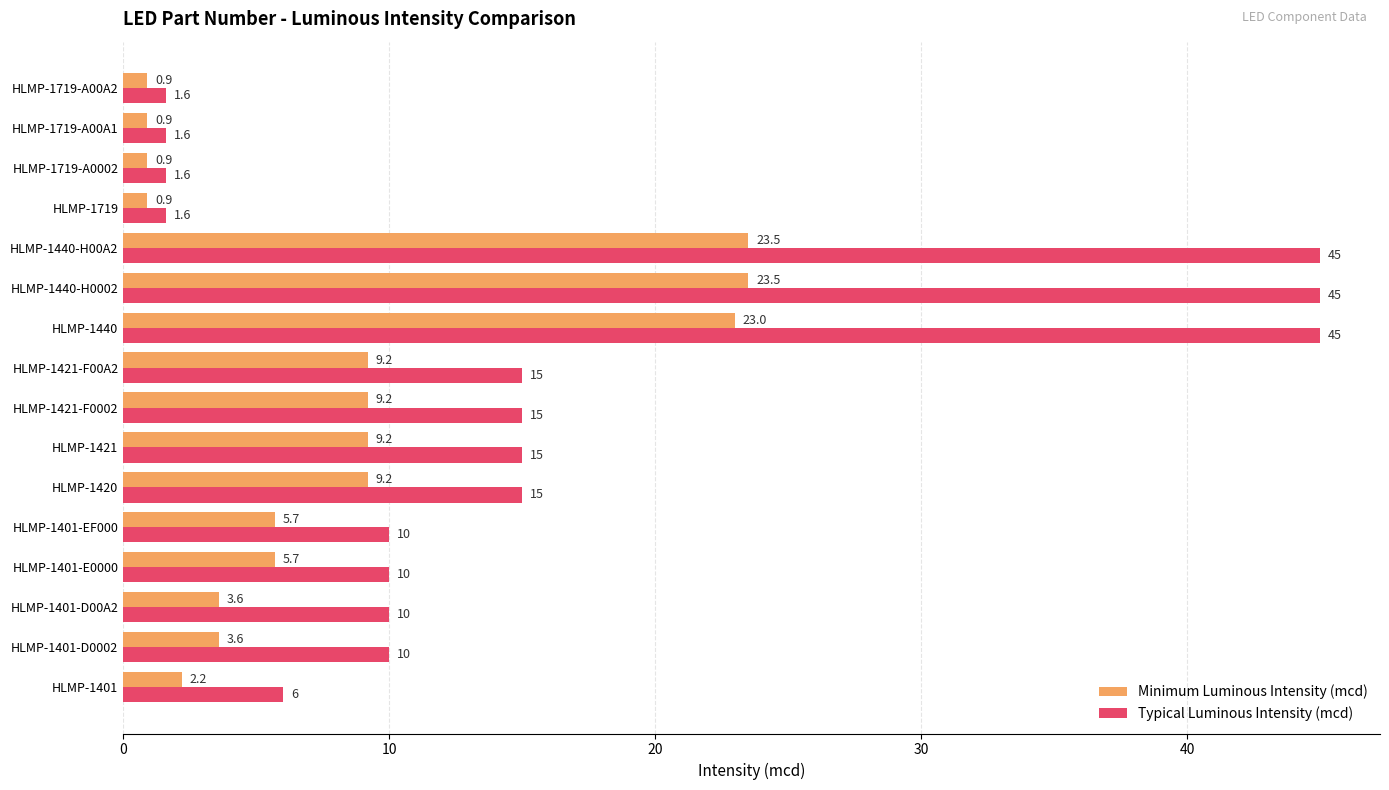

True or false: Typical Luminous Intensity (mcd) has a value of 10.0 at HLMP-1401-D00A2.

True